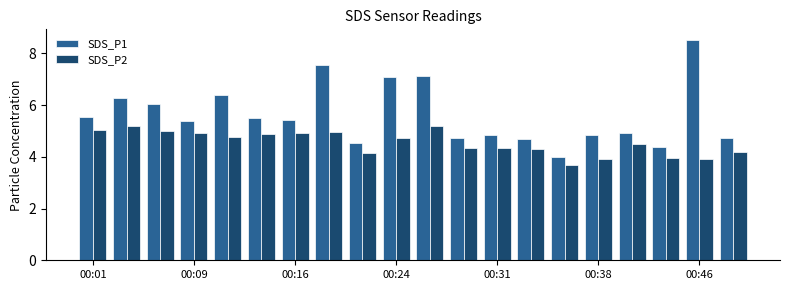

What is the average value of the SDS_P1 series?

5.6